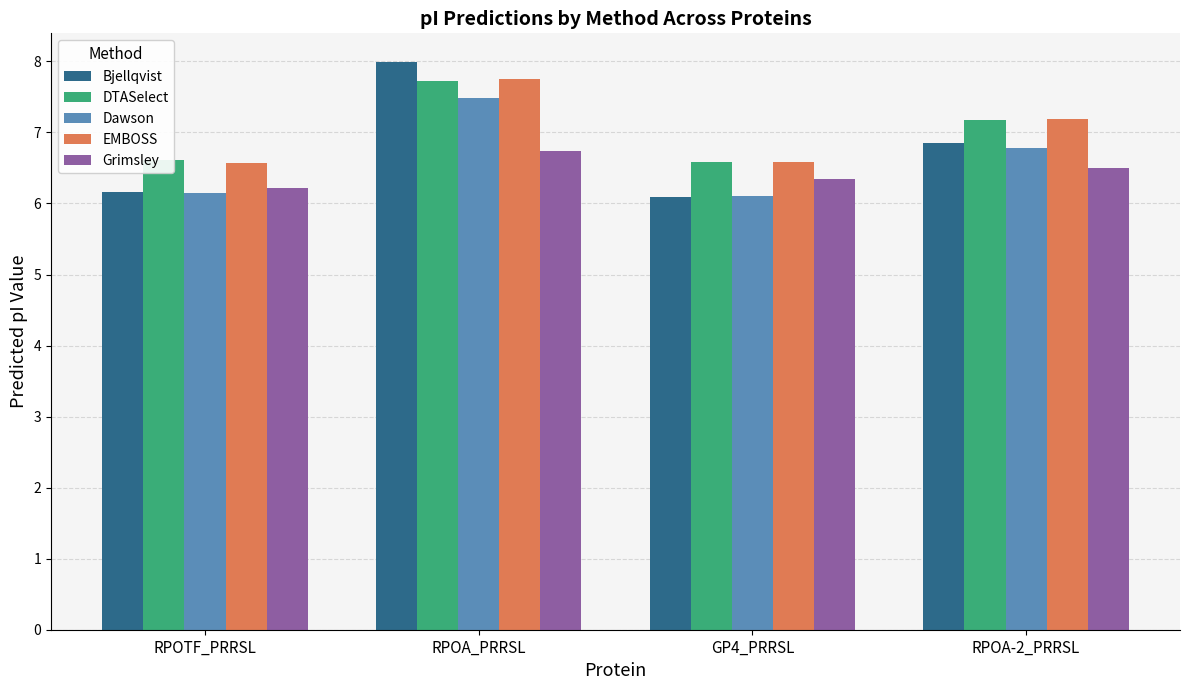

What is the average value of the Bjellqvist series?

6.8